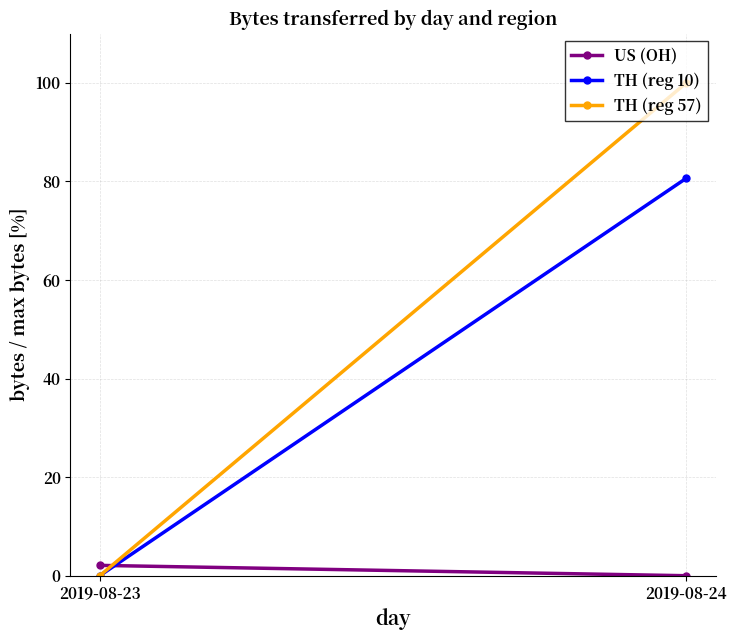

List the series in order of their overall mean, lowest first.

US (OH), TH (reg 10), TH (reg 57)